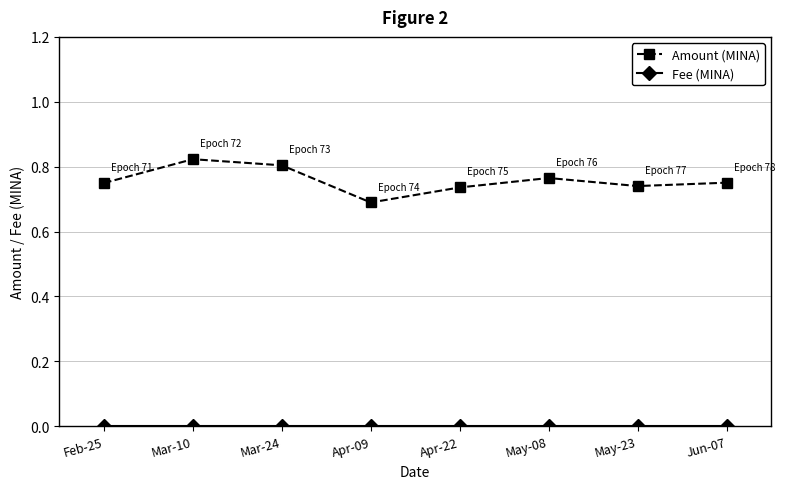

Which series has the largest range (max minus min)?

Amount (MINA)